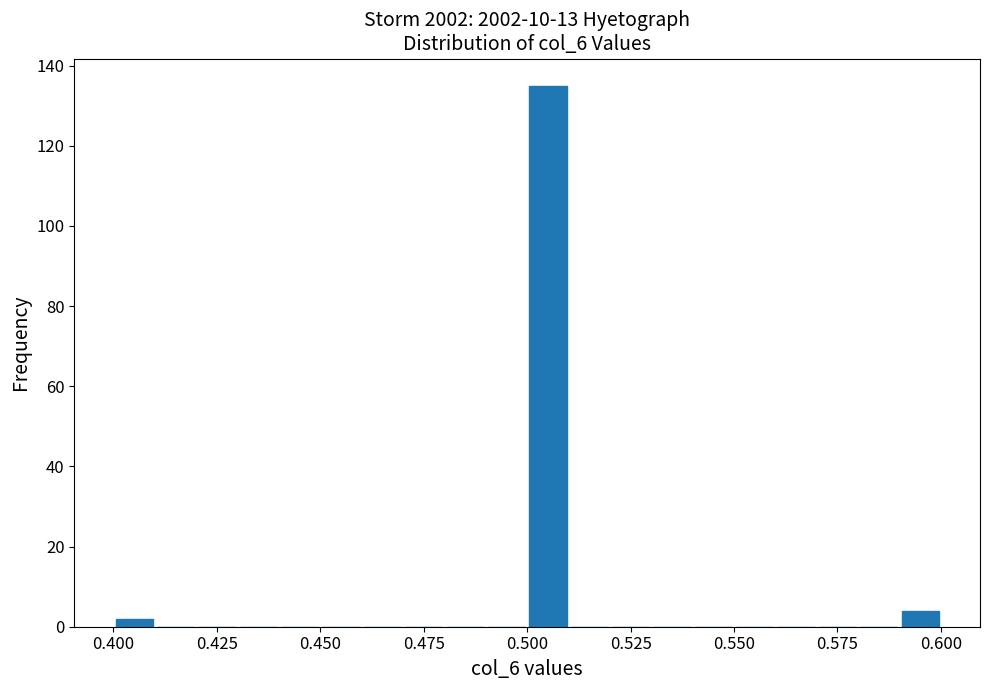

Around what value on the x-axis is the tallest bar? Give the approximate position of its centre, as read against the axis.

0.505